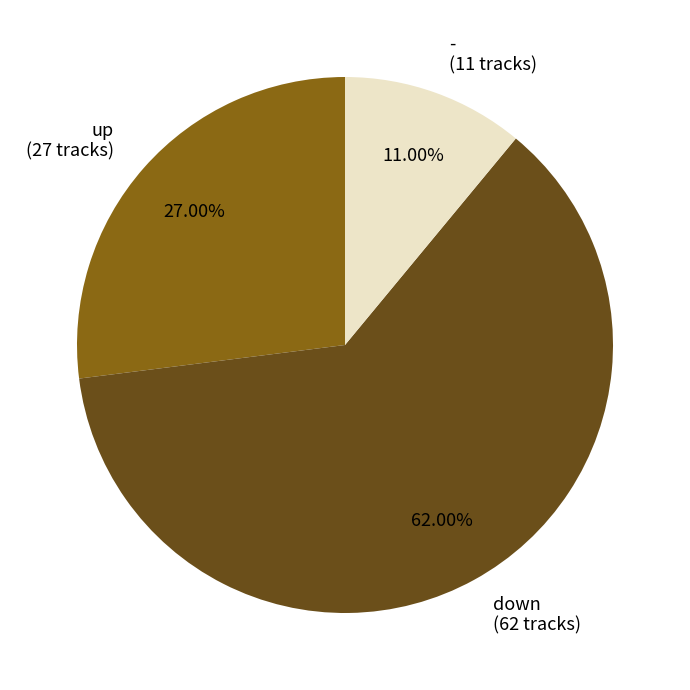

To the nearest percent, what portion does down represent?

62%